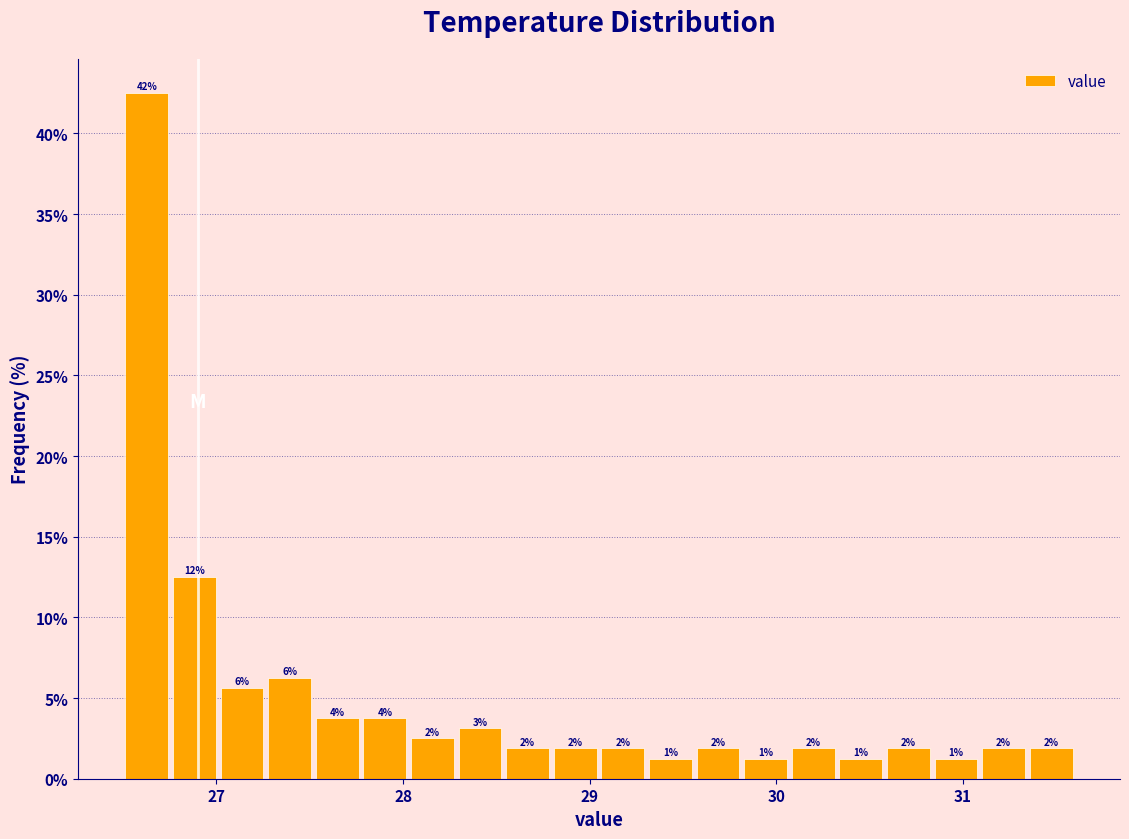

Around what value on the x-axis is the tallest bar? Give the approximate position of its centre, as read against the axis.

26.6